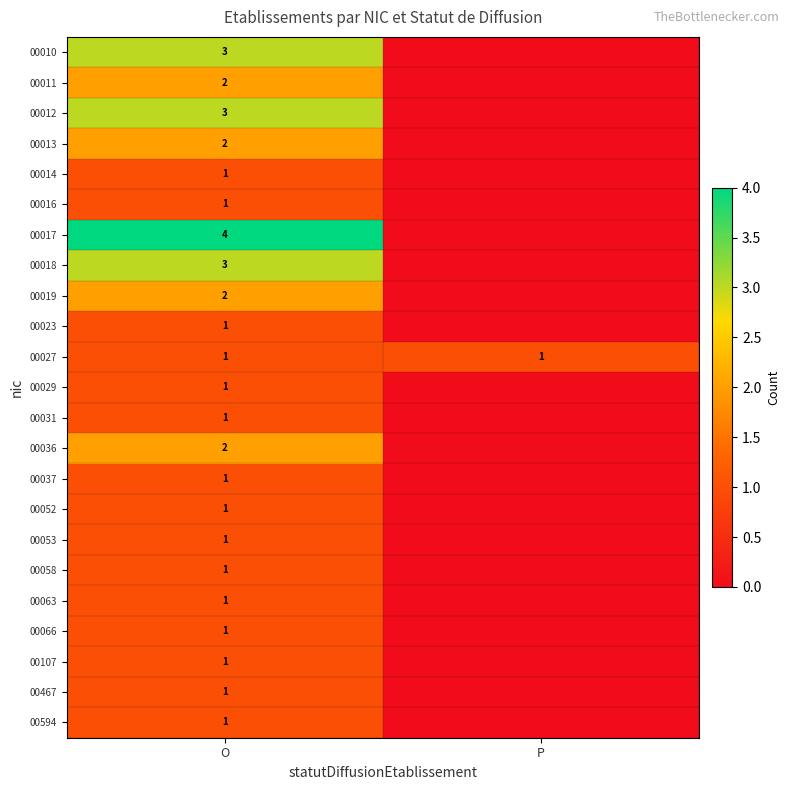

Which category has the highest value across all series?

O